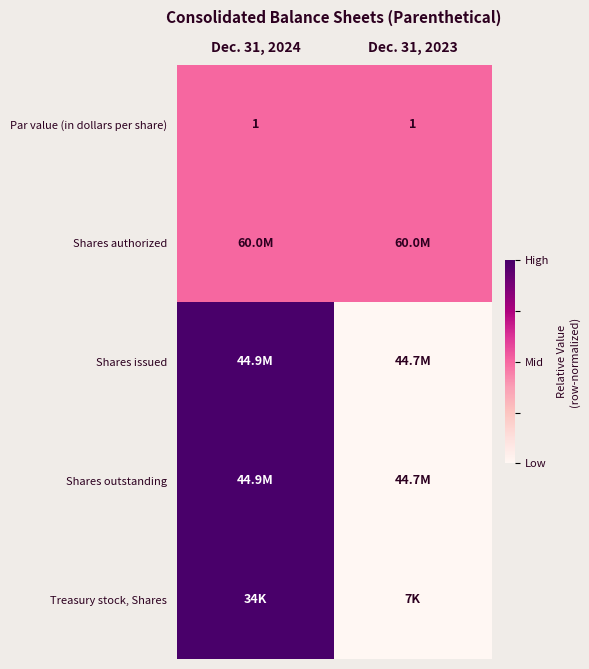

Is it true that Par value (in dollars per share) equals 1.0 at Dec. 31, 2023?

True